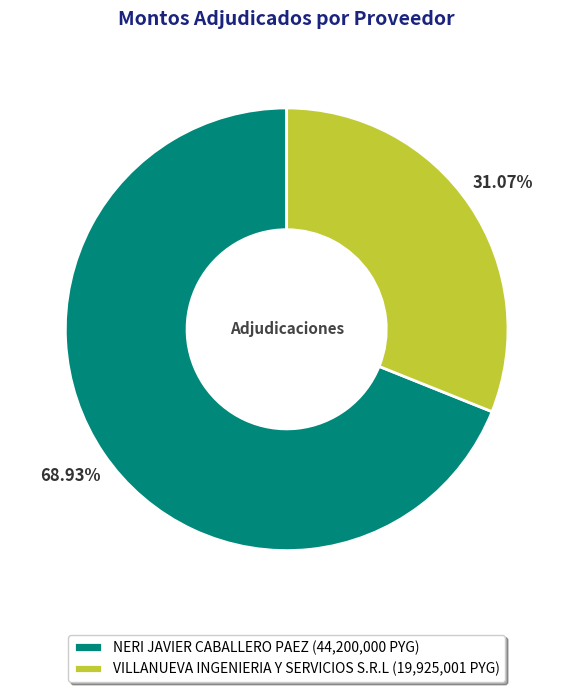

Does NERI JAVIER CABALLERO PAEZ represent more than half of the total?

Yes